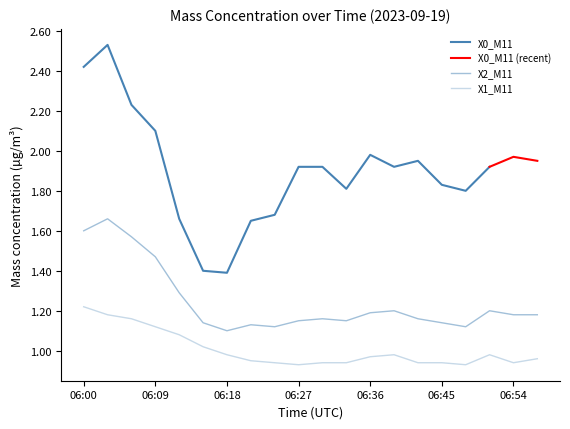

What is the value of the X2_M11 point at the 6th from the left?

1.1